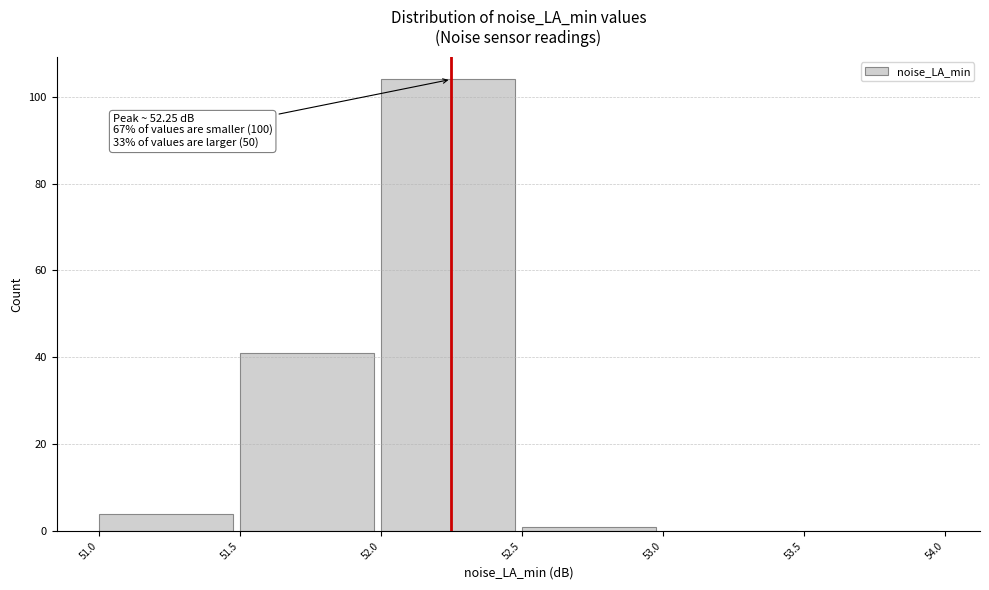

Over which range of the x-axis is the bar tallest?

52.0 to 52.5